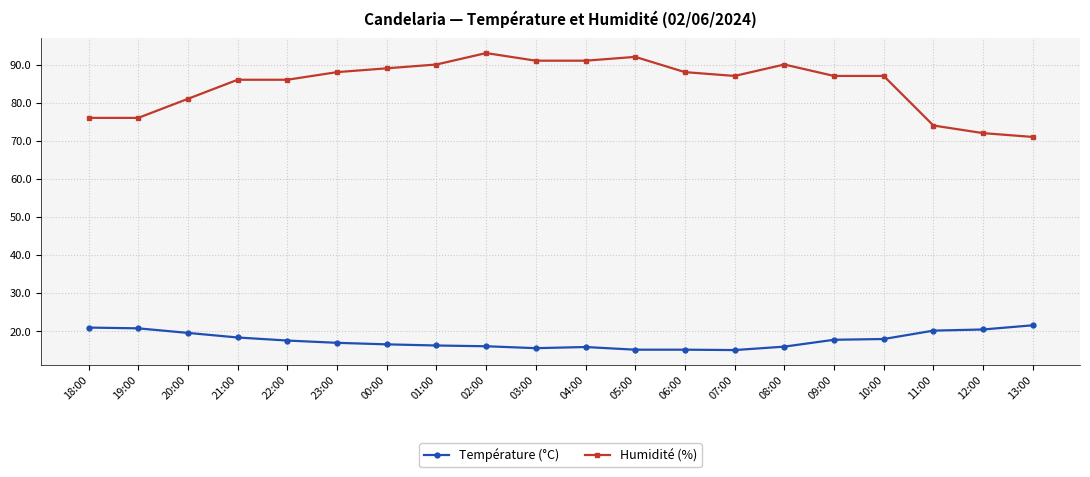

Count the number of data series in this chart.

2